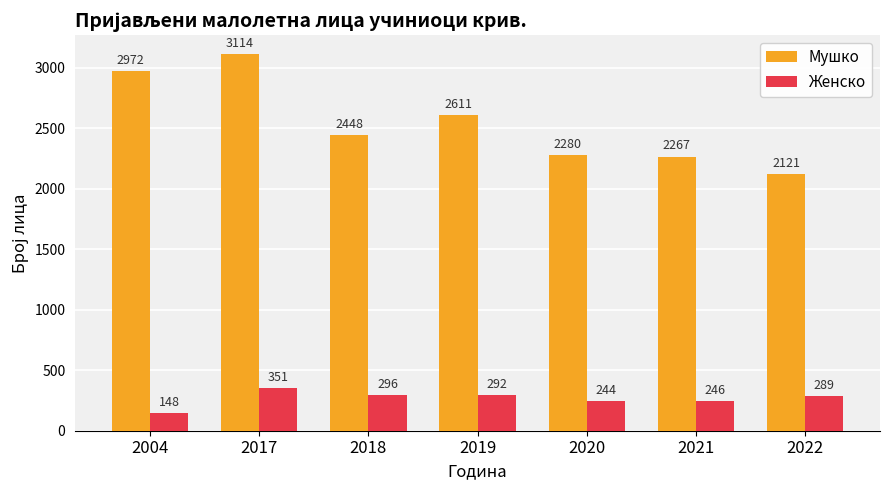

What is the spread (max minus min) of values at 2018?

2152